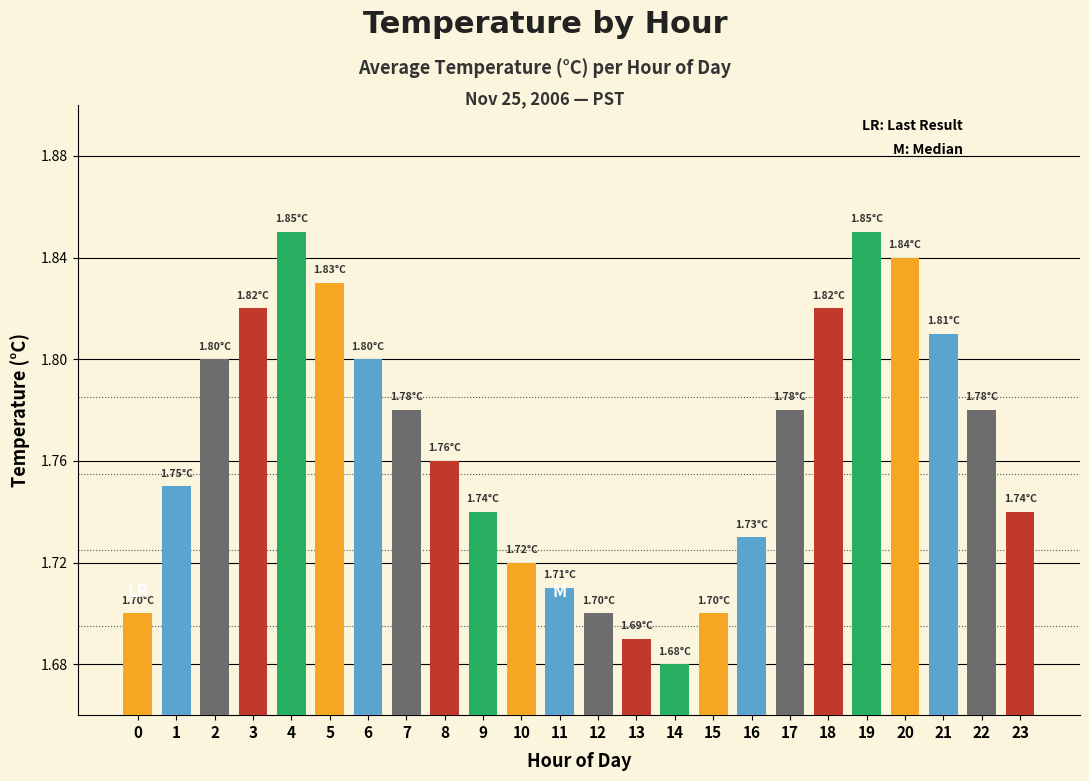

Approximately how many times larger is the value at 3 compared to 6?

1.0